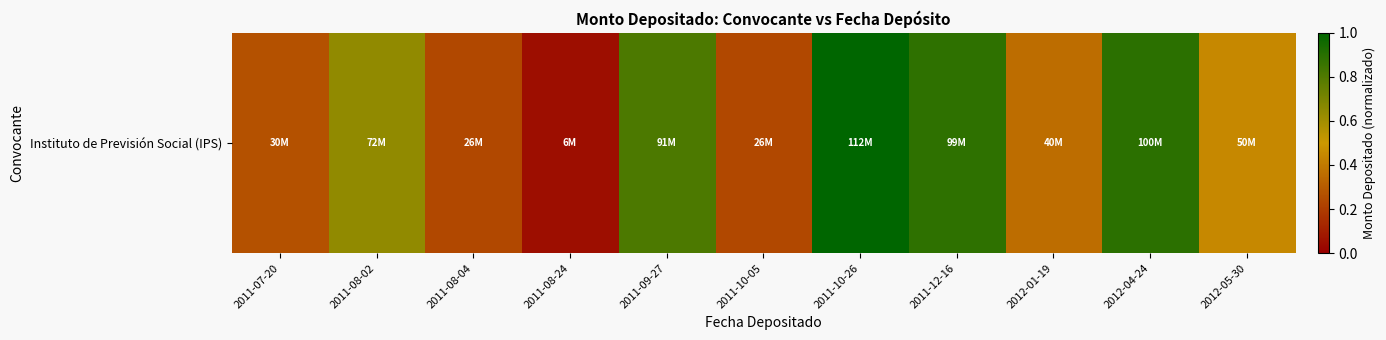

Which category has the lowest value across all series?

2011-08-24